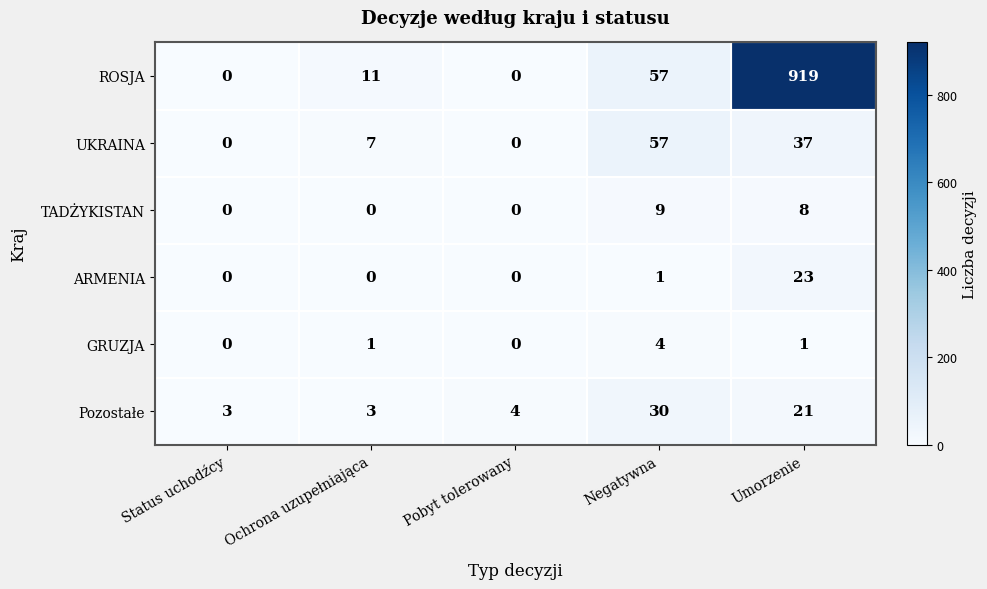

Read the ROSJA value at Ochrona uzupełniająca.

11